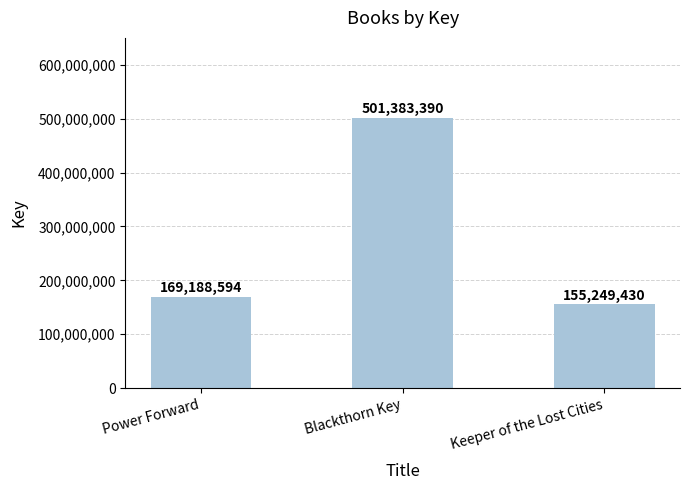

At which label is the value closest to 328316410?

Power Forward